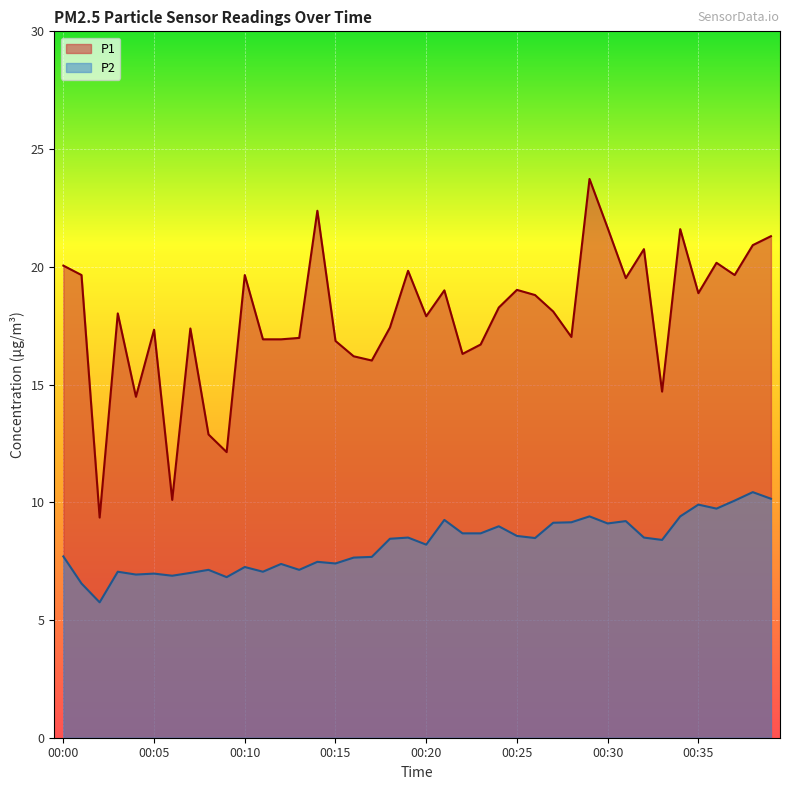

What is the maximum value shown in the chart?

23.7